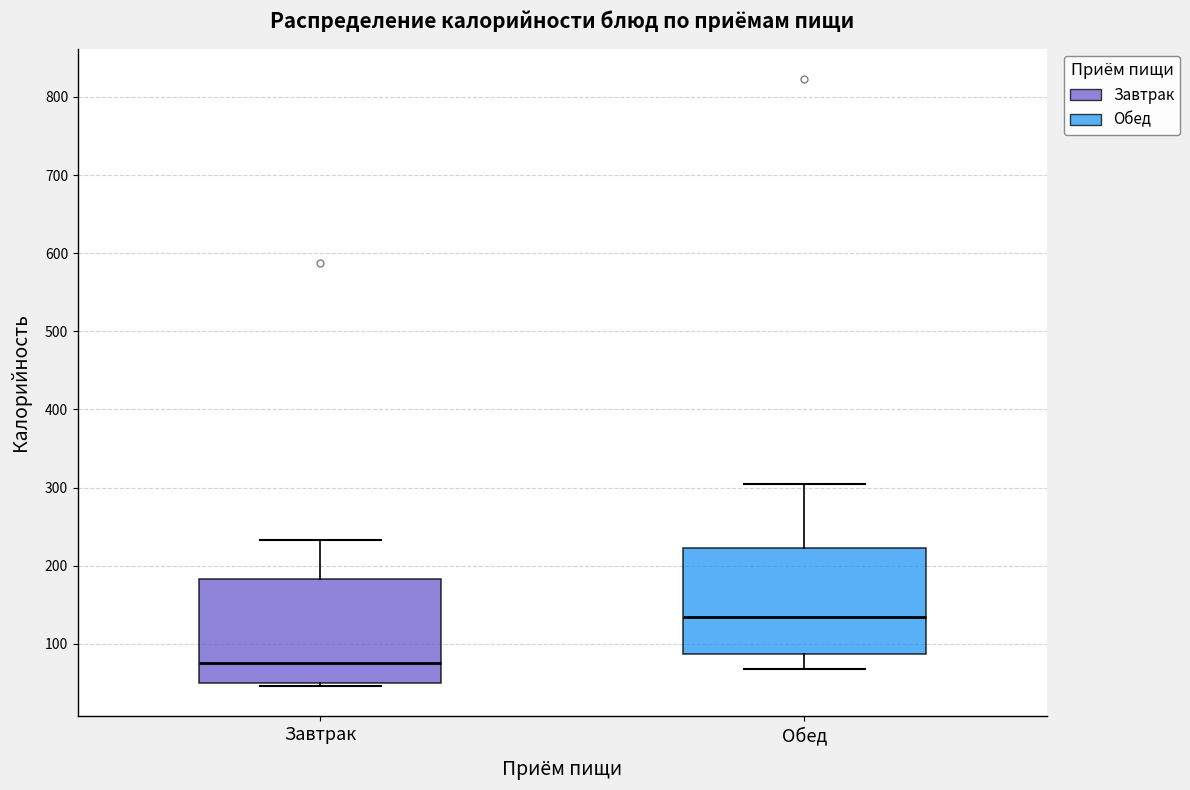

Which box has the highest median line?

Обед